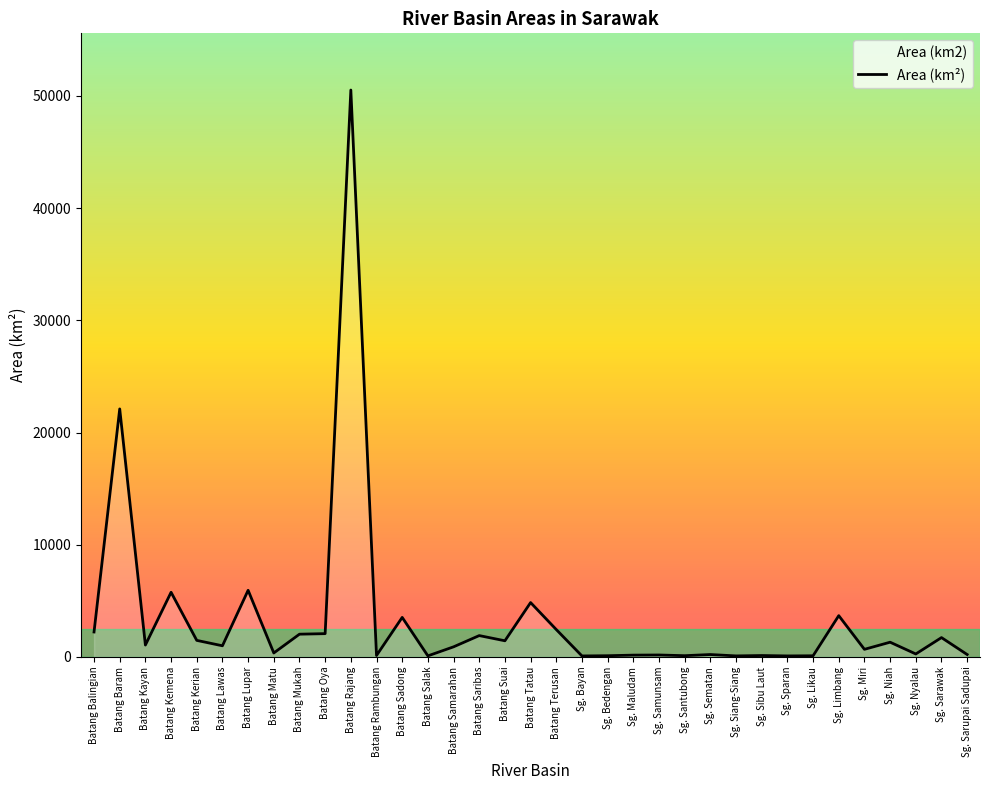

Reading left to right, extract all data points from this chart.

Batang Balingian=2227.5	Batang Baram=22109.0	Batang Kayan=1063.4	Batang Kemena=5765.6	Batang Kerian=1479.1	Batang Lawas=996.8	Batang Lupar=5942.9	Batang Matu=355.6	Batang Mukah=2030.6	Batang Oya=2078.9	Batang Rajang=50531.6	Batang Rambungan=132.4	Batang Sadong=3526.6	Batang Salak=97.8	Batang Samarahan=903.1	Batang Saribas=1905.7	Batang Suai=1443.2	Batang Tatau=4848.2	Batang Terusan=2443.1	Sg. Bayan=91.2	Sg. Bedengan=111.6	Sg. Maludam=164.0	Sg. Samunsam=176.1	Sg. Santubong=114.5	Sg. Sematan=216.6	Sg. Siang-Siang=95.0	Sg. Sibu Laut=128.7	Sg. Sparan=93.3	Sg. Likau=106.5	Sg. Limbang=3682.4	Sg. Miri=680.9	Sg. Niah=1316.2	Sg. Nyalau=267.3	Sg. Sarawak=1726.8	Sg. Sarupai Sadupai=217.4